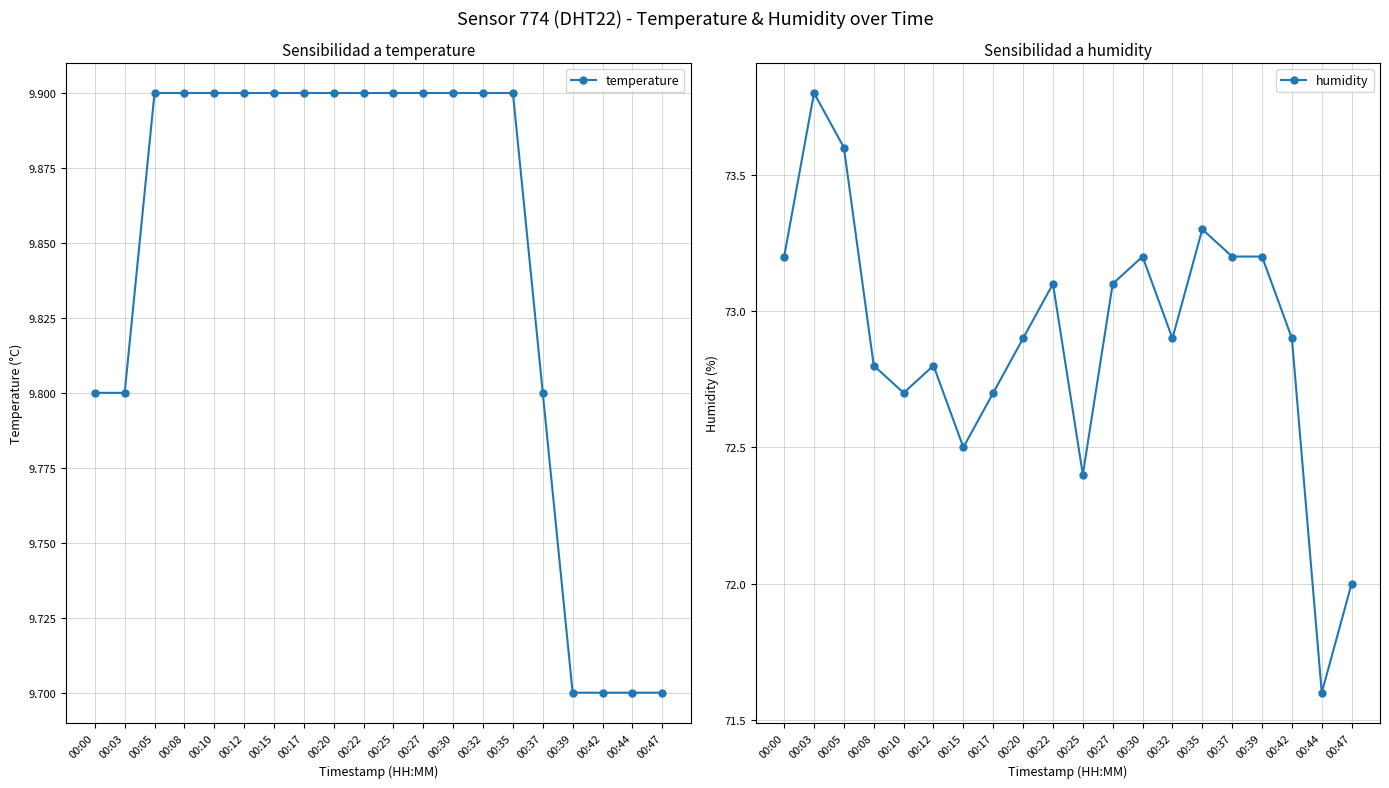

What is the sum of the humidity values at 00:03 and 00:27?

146.9